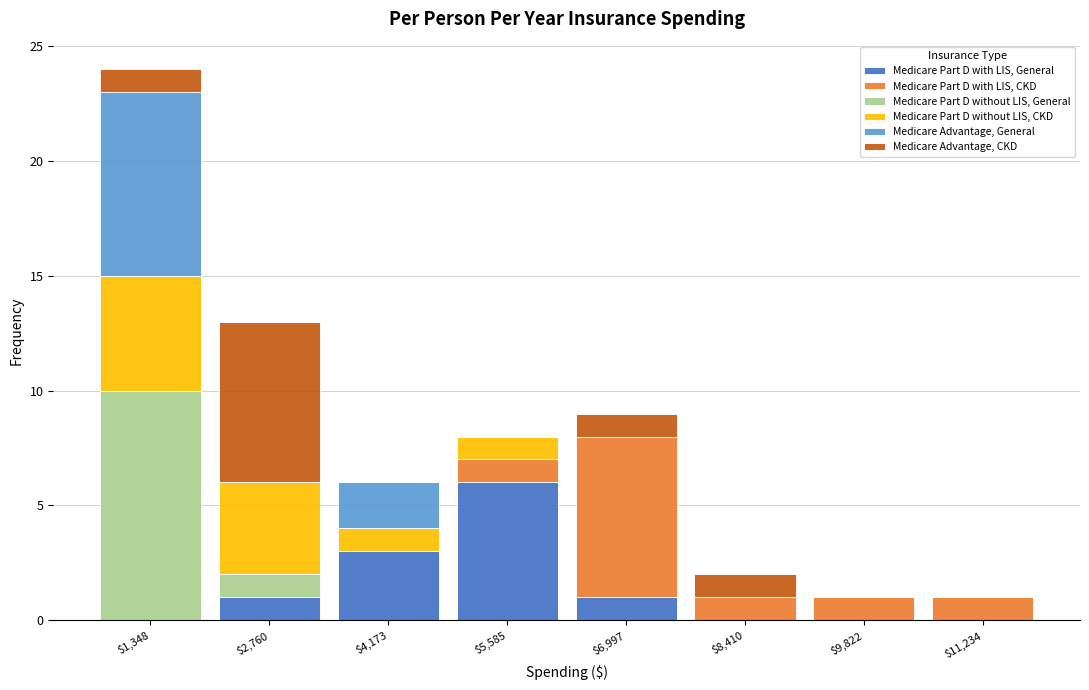

What is the maximum value for Medicare Part D with LIS, General?

6